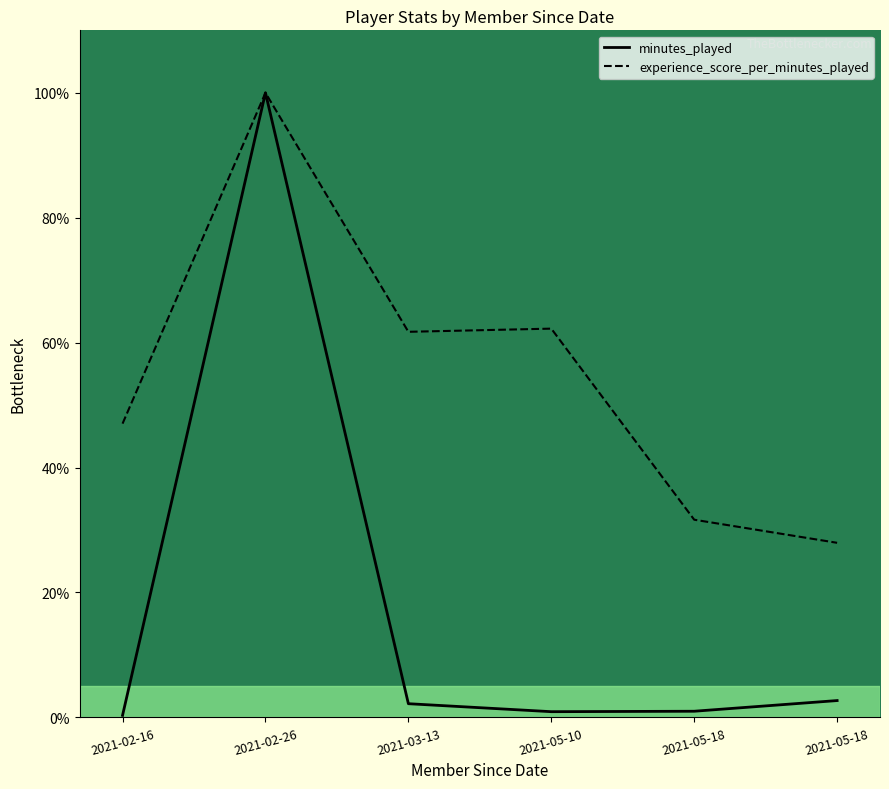

Which series has the largest total across all categories?

experience_score_per_minutes_played